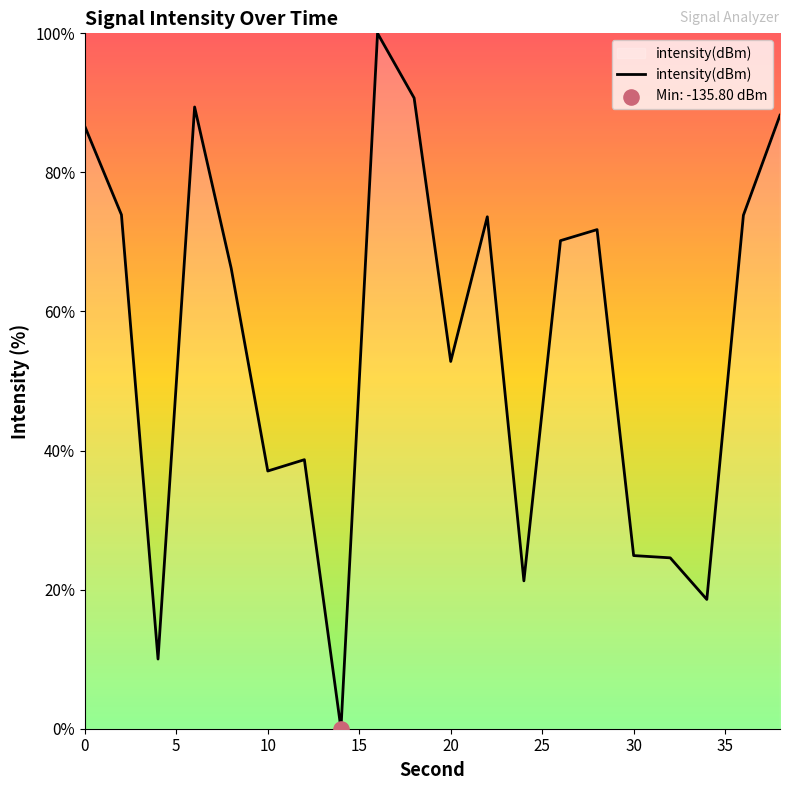

What is the difference between the maximum and minimum values?

100.0